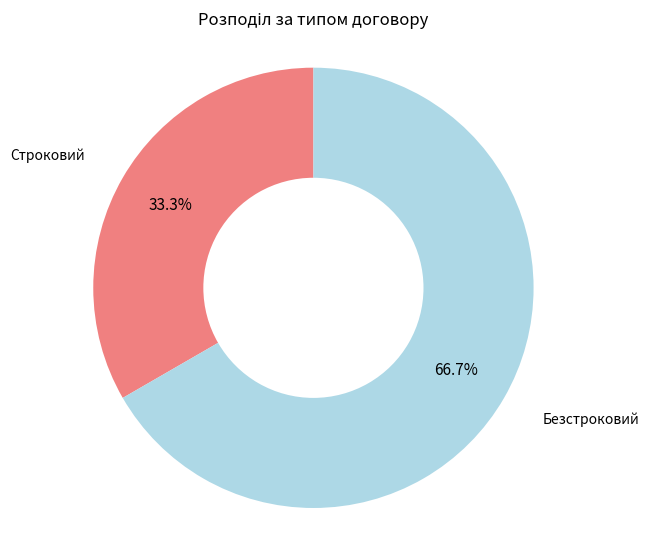

To the nearest percent, what percentage of the pie is Строковий?

33%